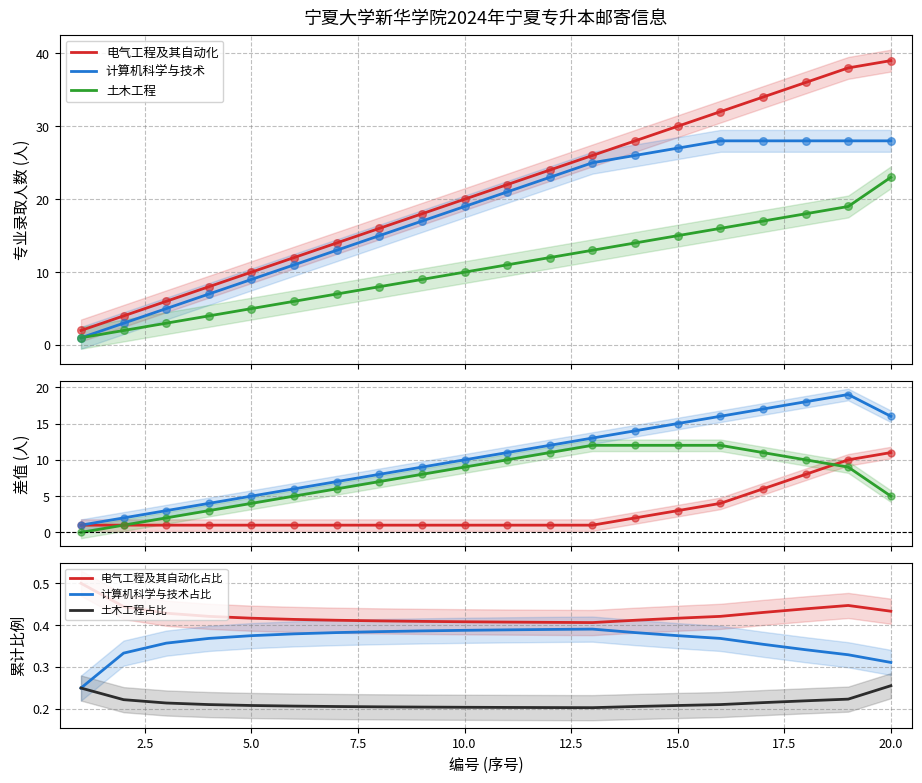

Which series contains the highest Y value?

电气工程及其自动化